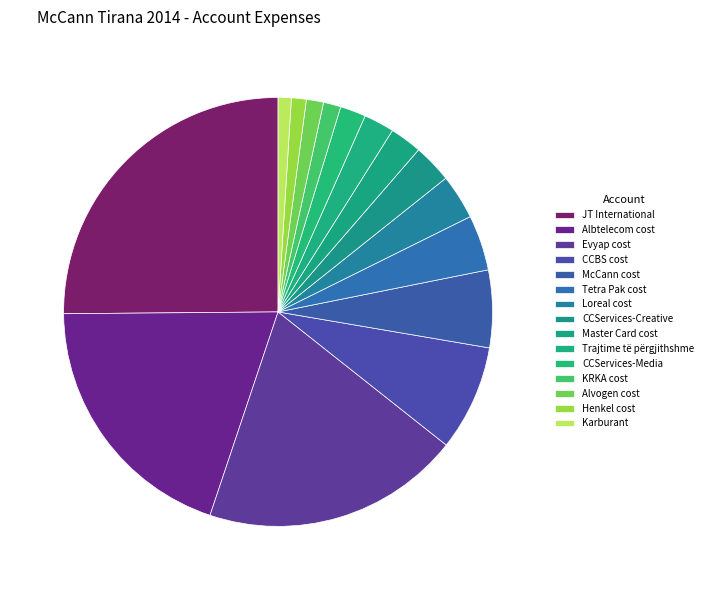

How many segments does this pie chart have?

15